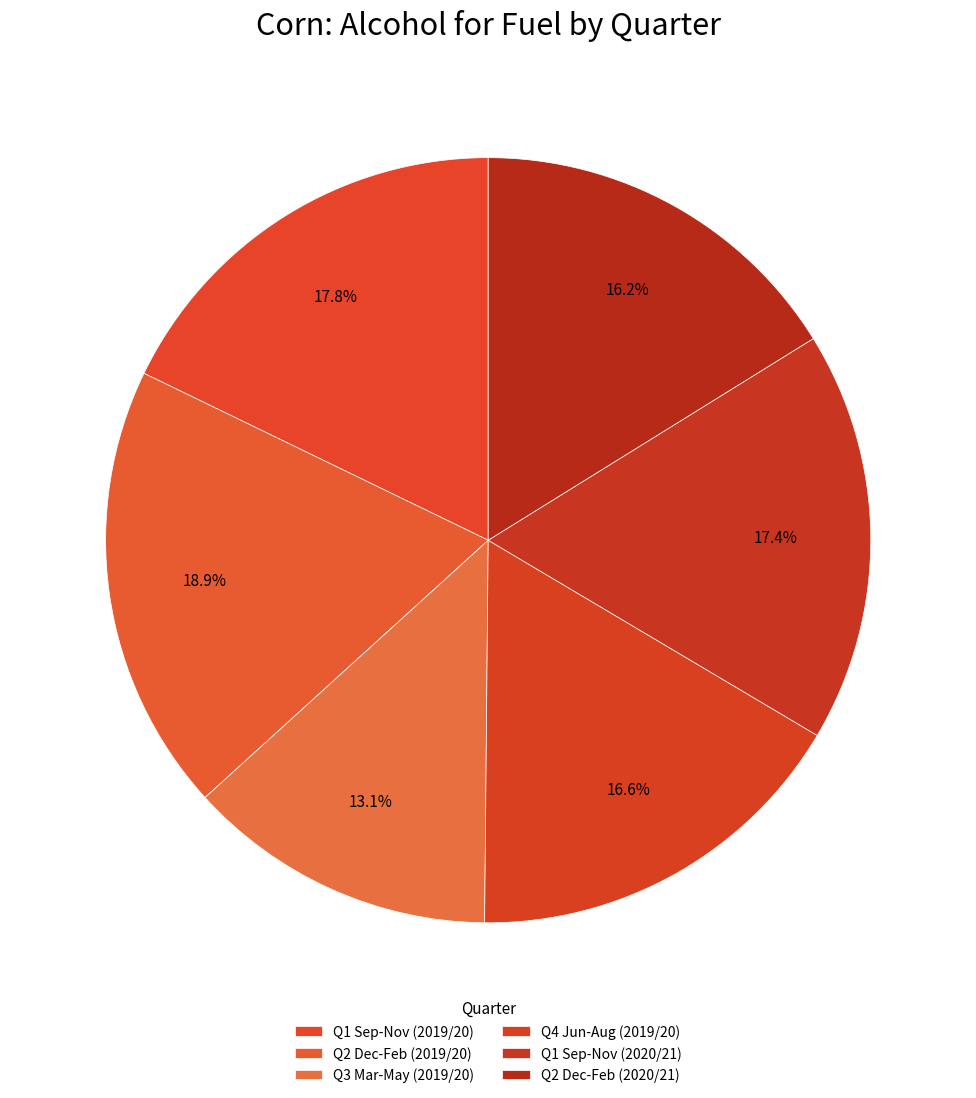

Approximately how many times larger is the value at Q1 Sep-Nov (2019/20) compared to Q4 Jun-Aug (2019/20)?

1.1